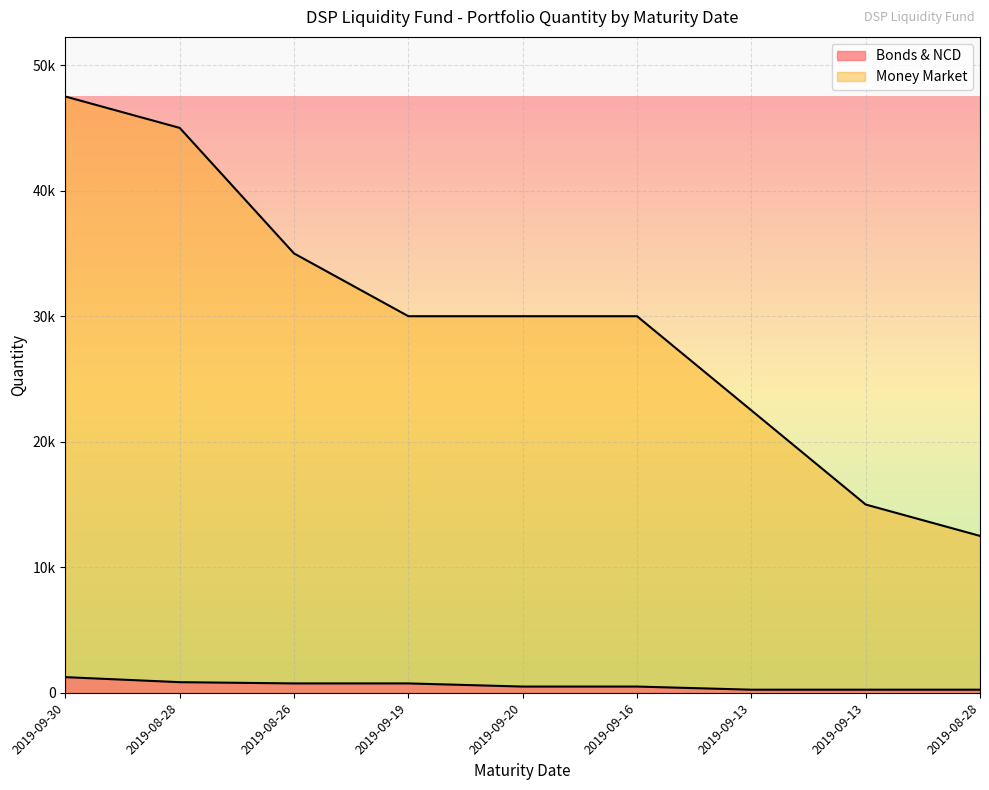

How many lines are shown in the chart?

2